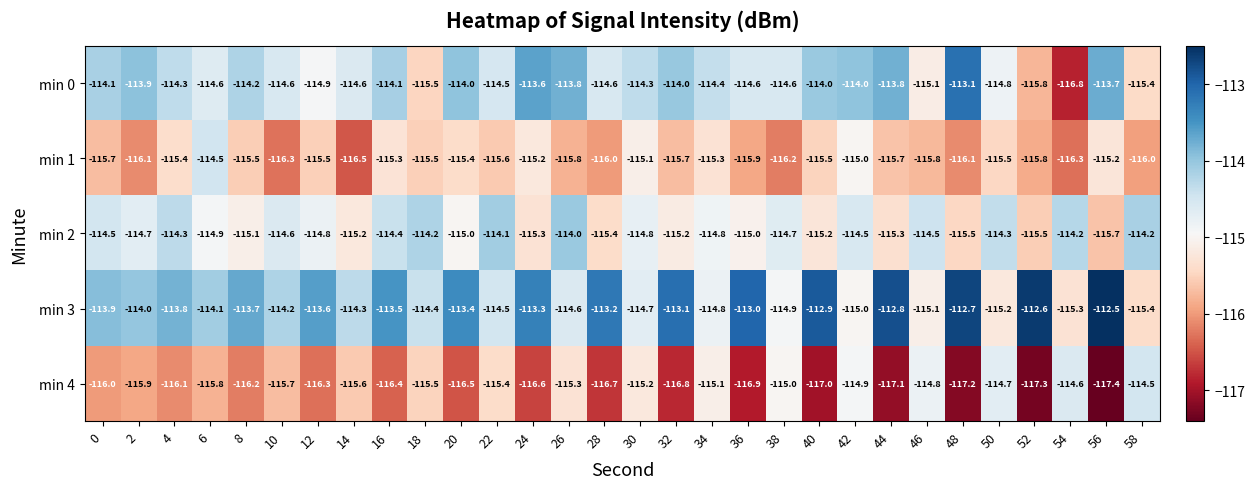

What is the difference between the min 3 values at 38 and 28?

1.7